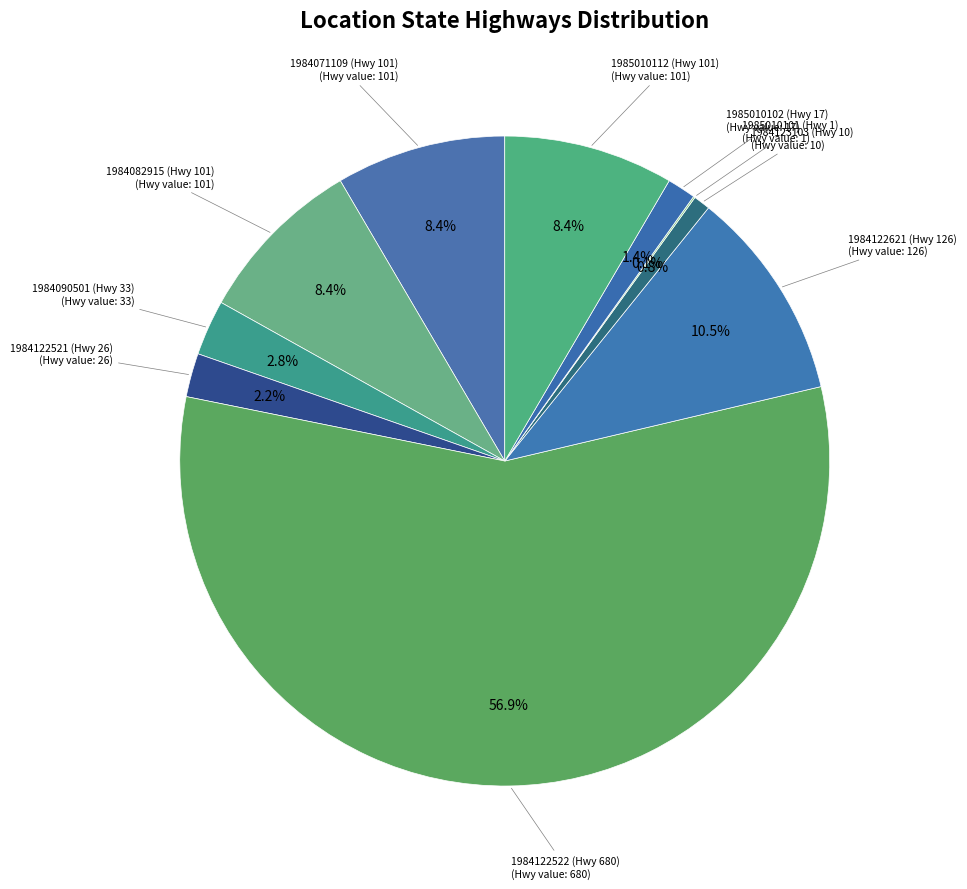

Is there a majority slice in this chart?

Yes